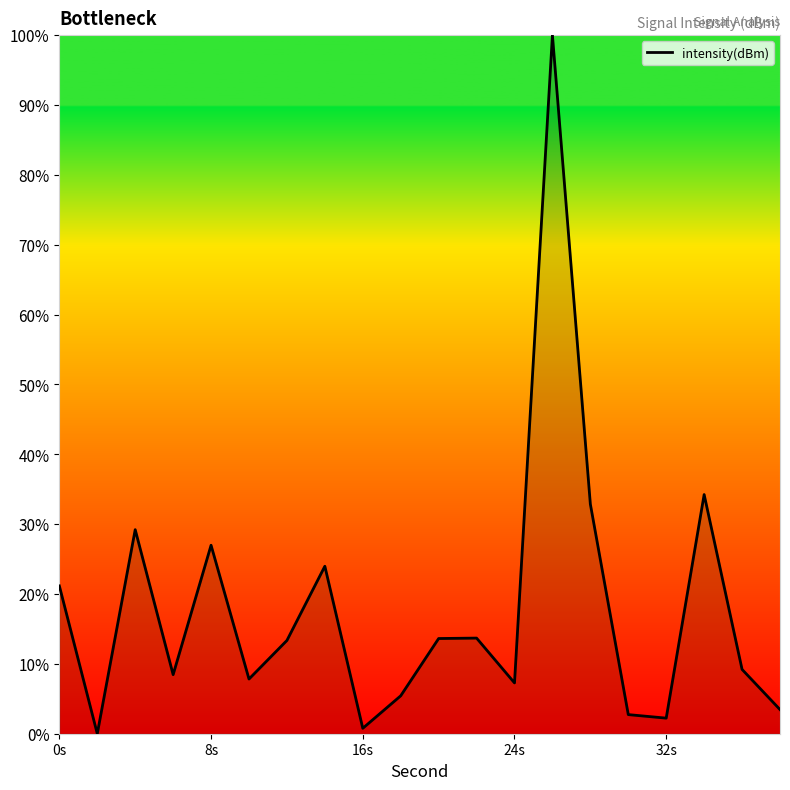

What is the greatest value displayed?

100.0